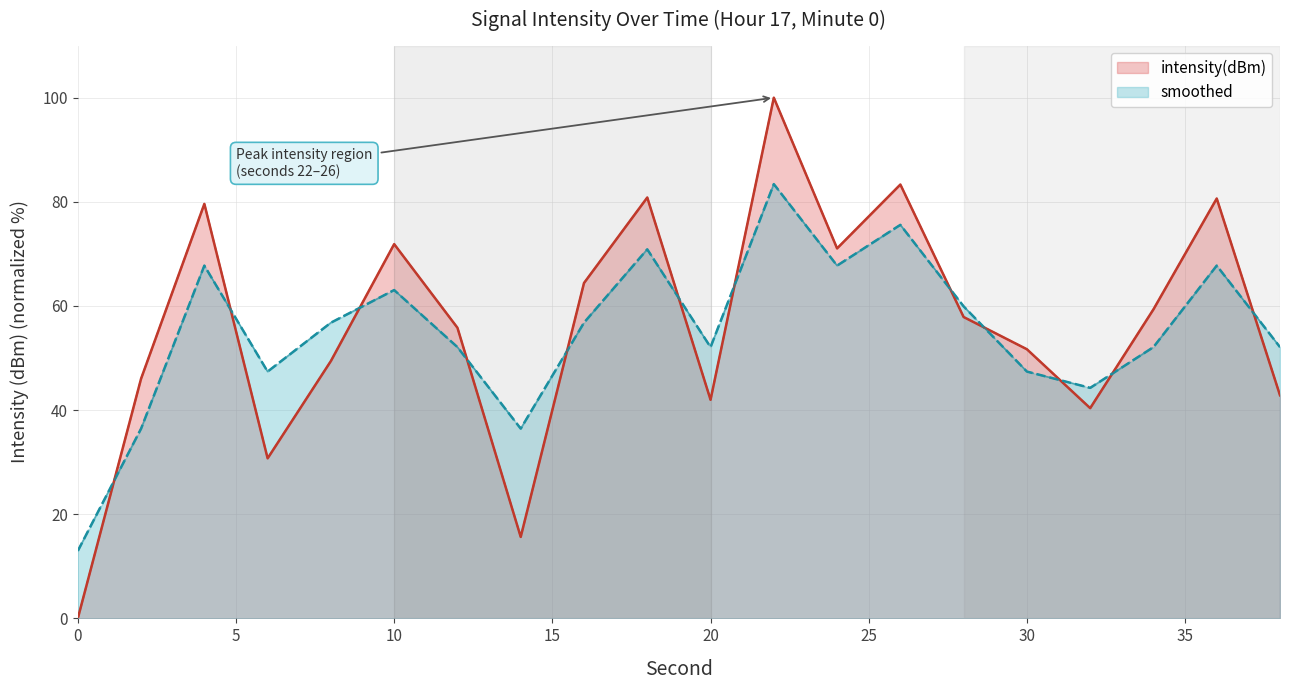

What are all the series names shown in the legend?

intensity(dBm), smoothed